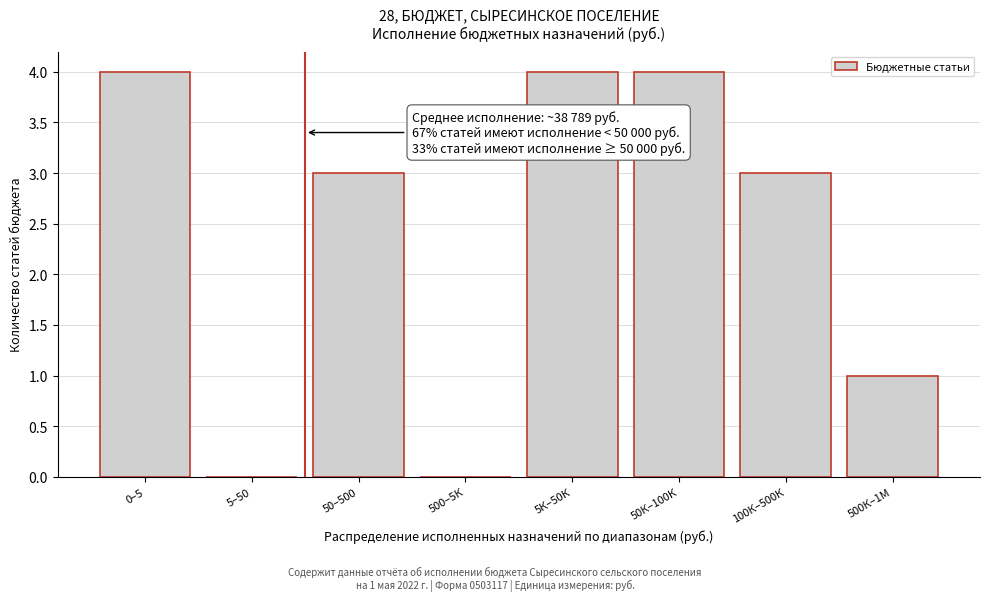

Reading right to left, list all the values displayed in this chart.

500К–1М=1	100К–500К=3	50К–100К=4	5К–50К=4	500–5К=0	50–500=3	5–50=0	0–5=4